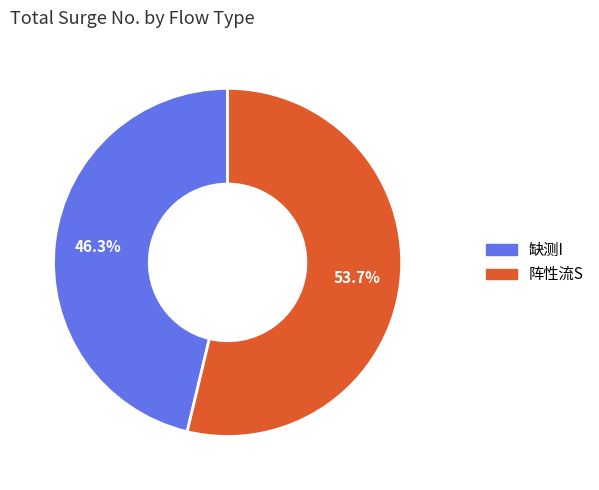

To the nearest percent, what is the difference between the largest and smallest slice percentages?

7%